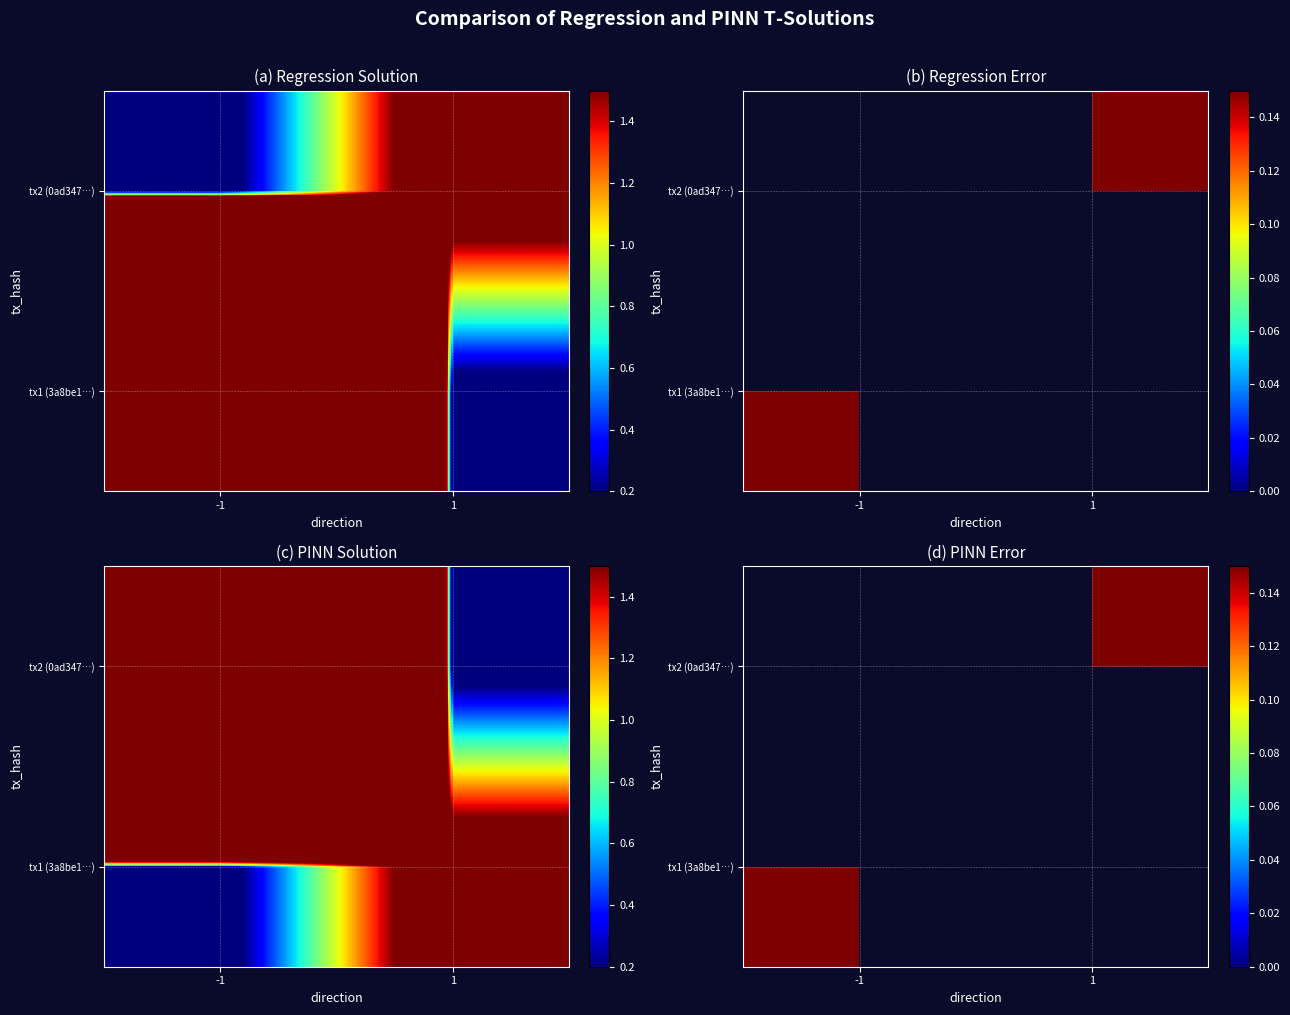

How many positive values does the tx1 (3a8be1…) series have?

1